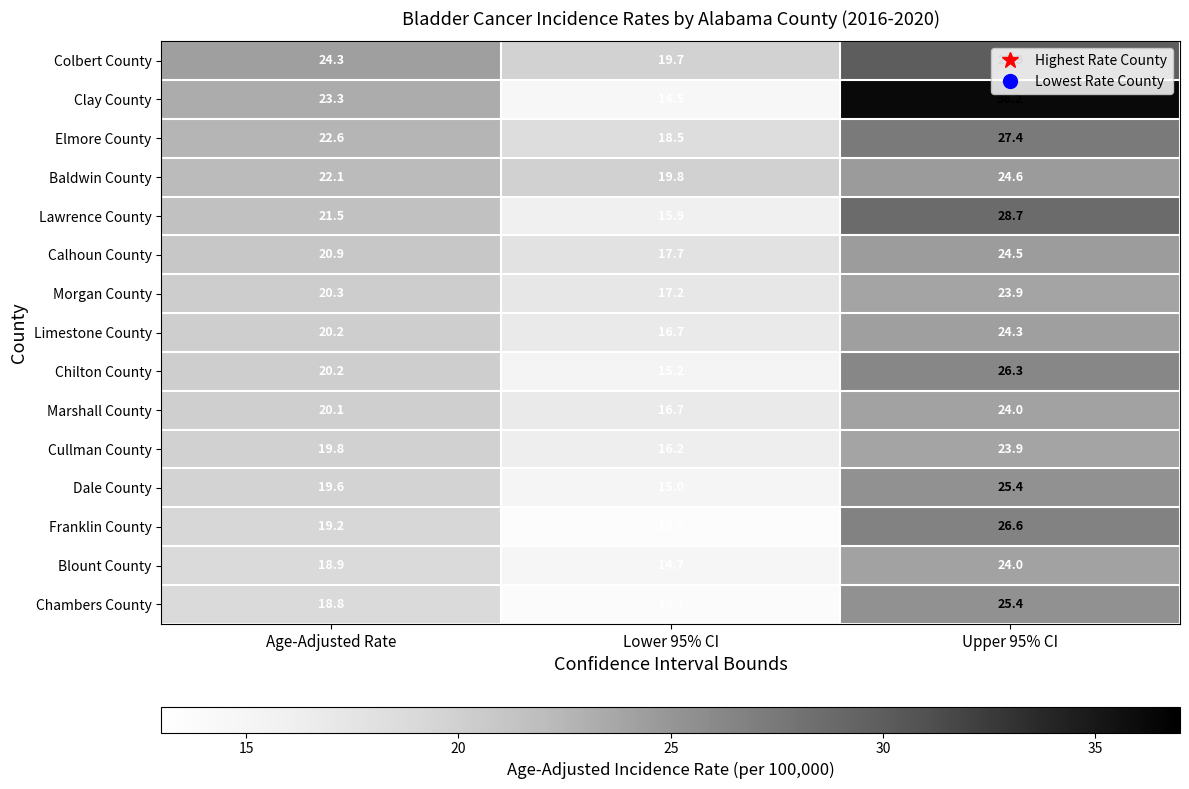

Between Age-Adjusted Rate and Lower 95% CI, which series saw the biggest shift?

Clay County